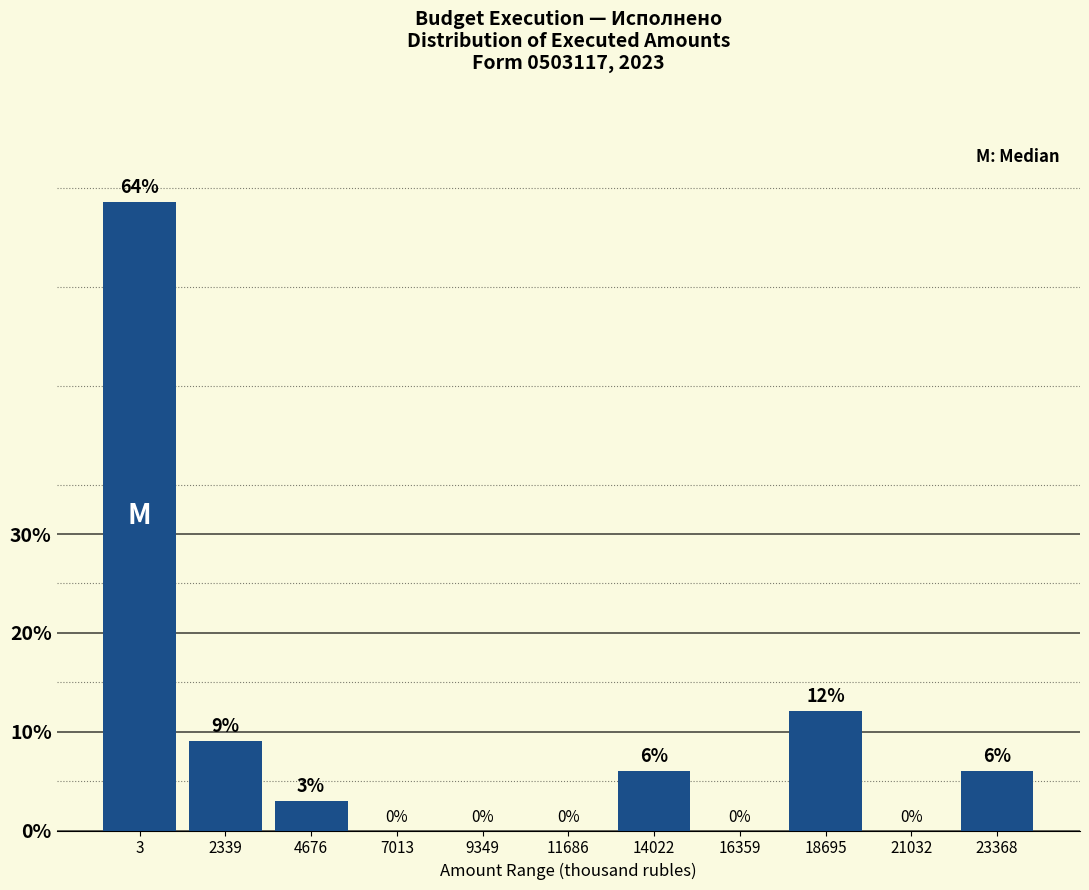

Where is the data nearest to the value 31?

18695